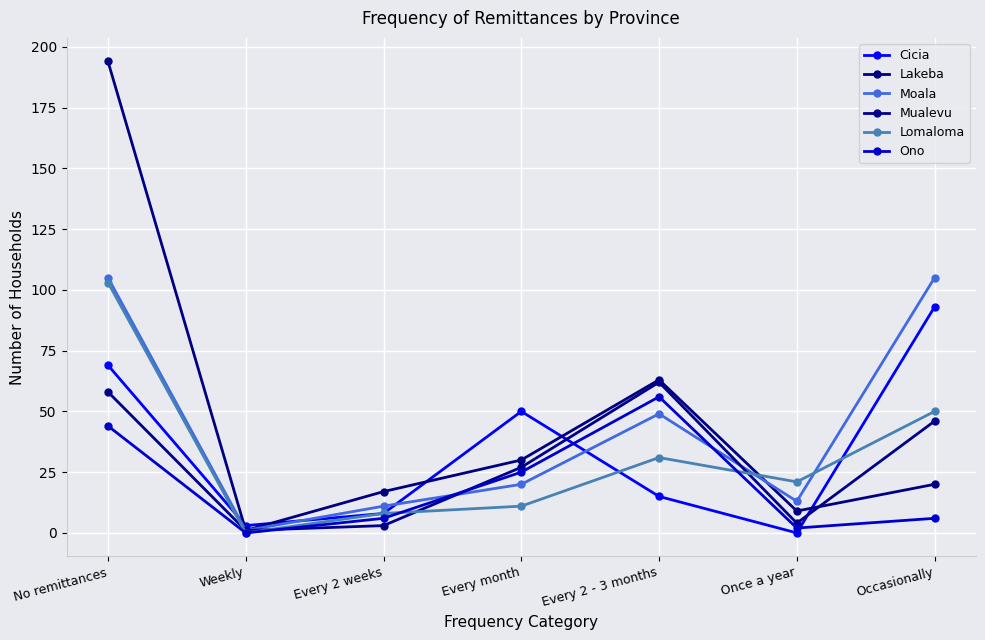

At which category does Ono reach its first local peak?

Every 2 - 3 months